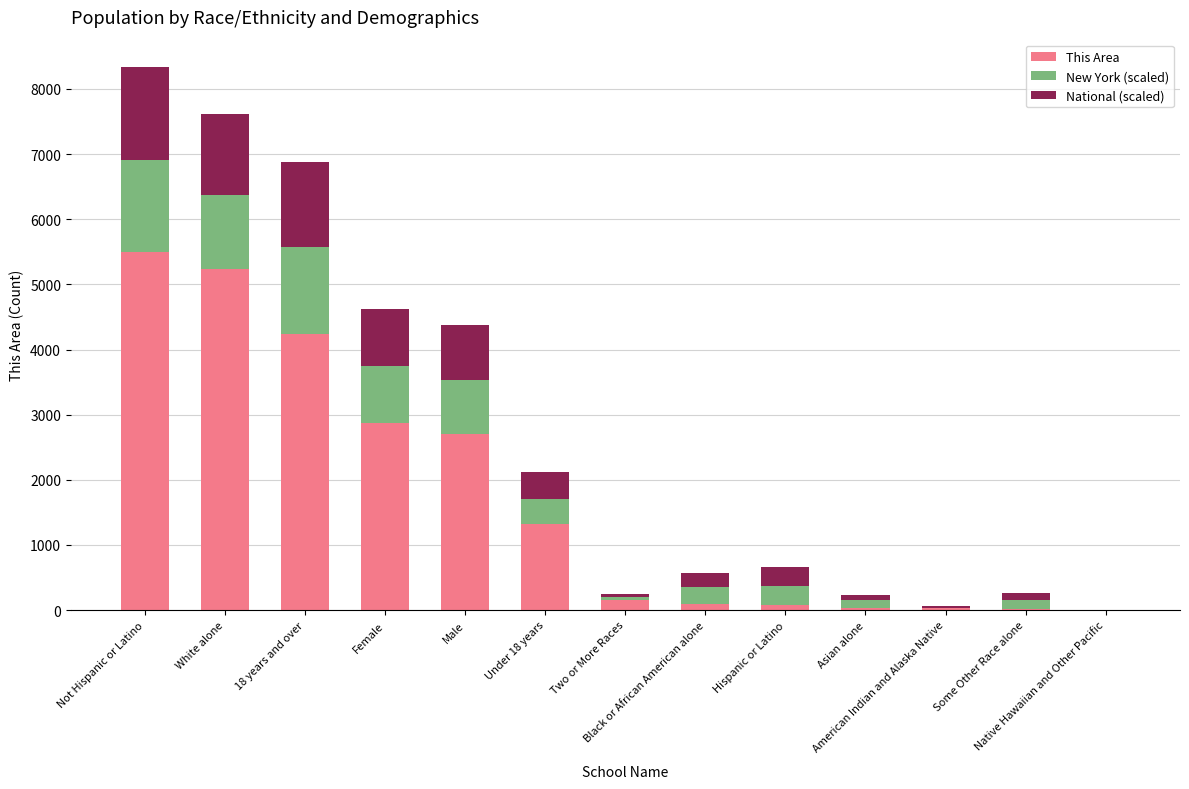

What is the sum of all This Area values?

22276.0